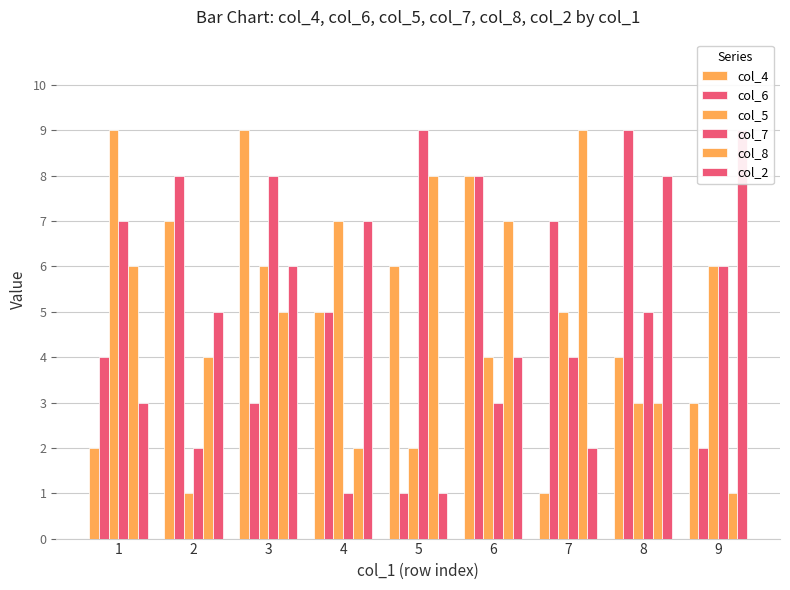

Reading right to left, what are all the values shown in this chart?

col_4: 9=3	8=4	7=1	6=8	5=6	4=5	3=9	2=7	1=2
col_6: 9=2	8=9	7=7	6=8	5=1	4=5	3=3	2=8	1=4
col_5: 9=6	8=3	7=5	6=4	5=2	4=7	3=6	2=1	1=9
col_7: 9=6	8=5	7=4	6=3	5=9	4=1	3=8	2=2	1=7
col_8: 9=1	8=3	7=9	6=7	5=8	4=2	3=5	2=4	1=6
col_2: 9=9	8=8	7=2	6=4	5=1	4=7	3=6	2=5	1=3